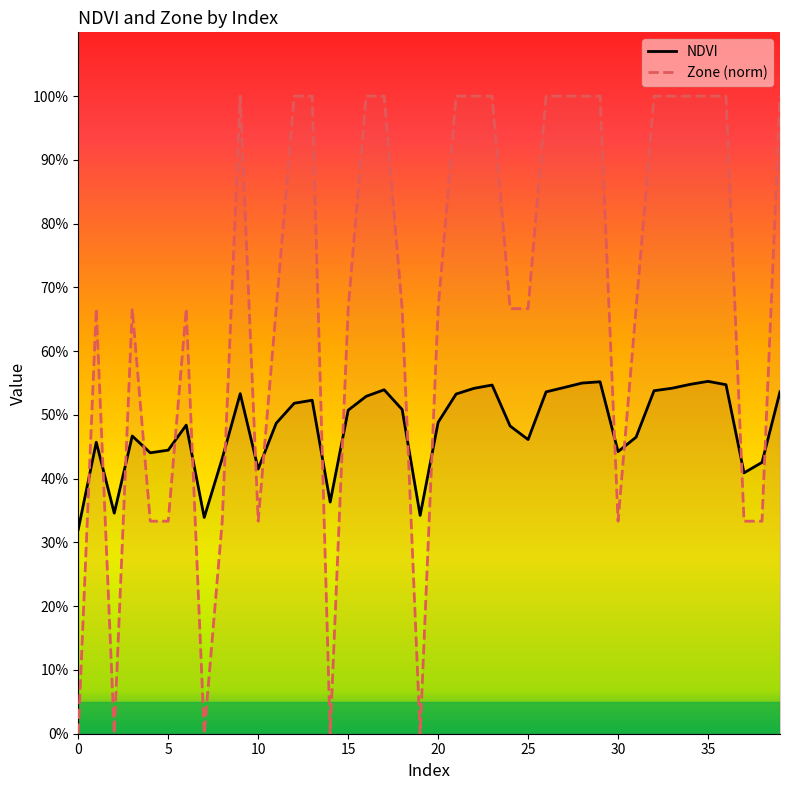

Which series has the largest range (max minus min)?

Zone (norm)